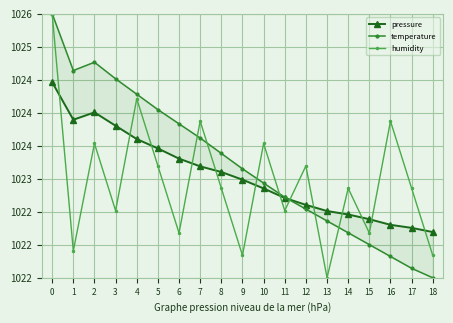

Which category has the lowest value in the humidity series?

13